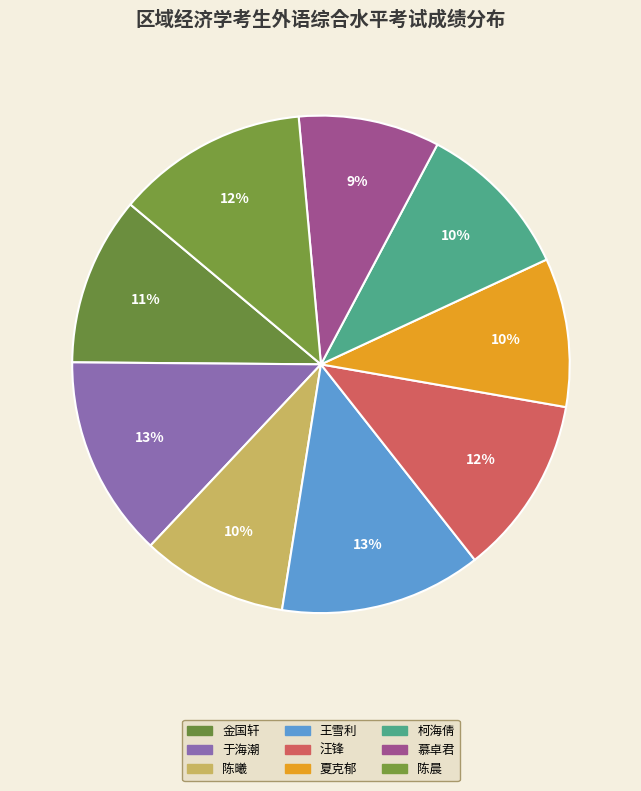

Does 慕卓君 represent more than half of the total?

No